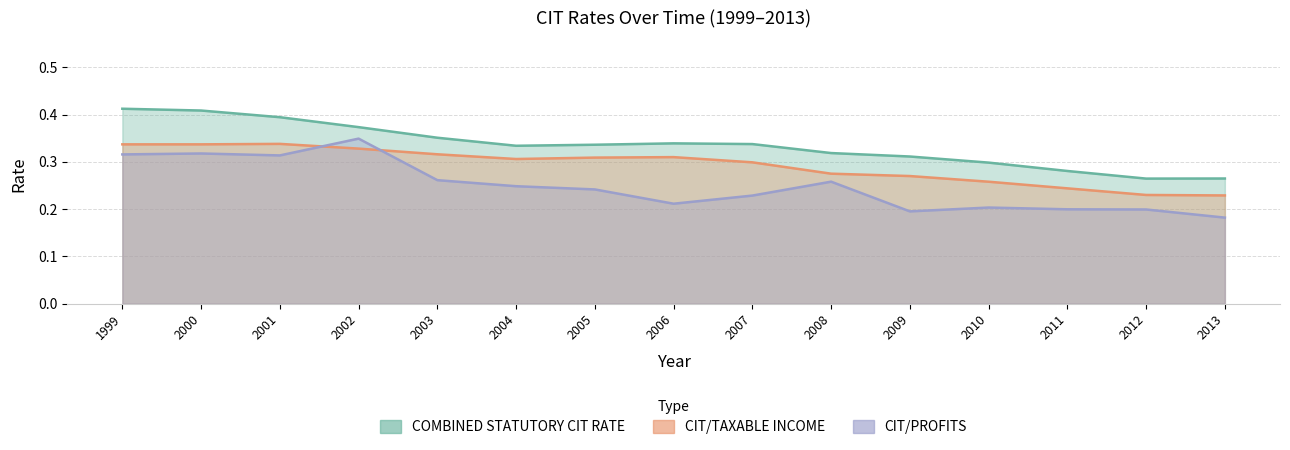

Is it true that COMBINED STATUTORY CIT RATE equals 0.4 at 1999?

True